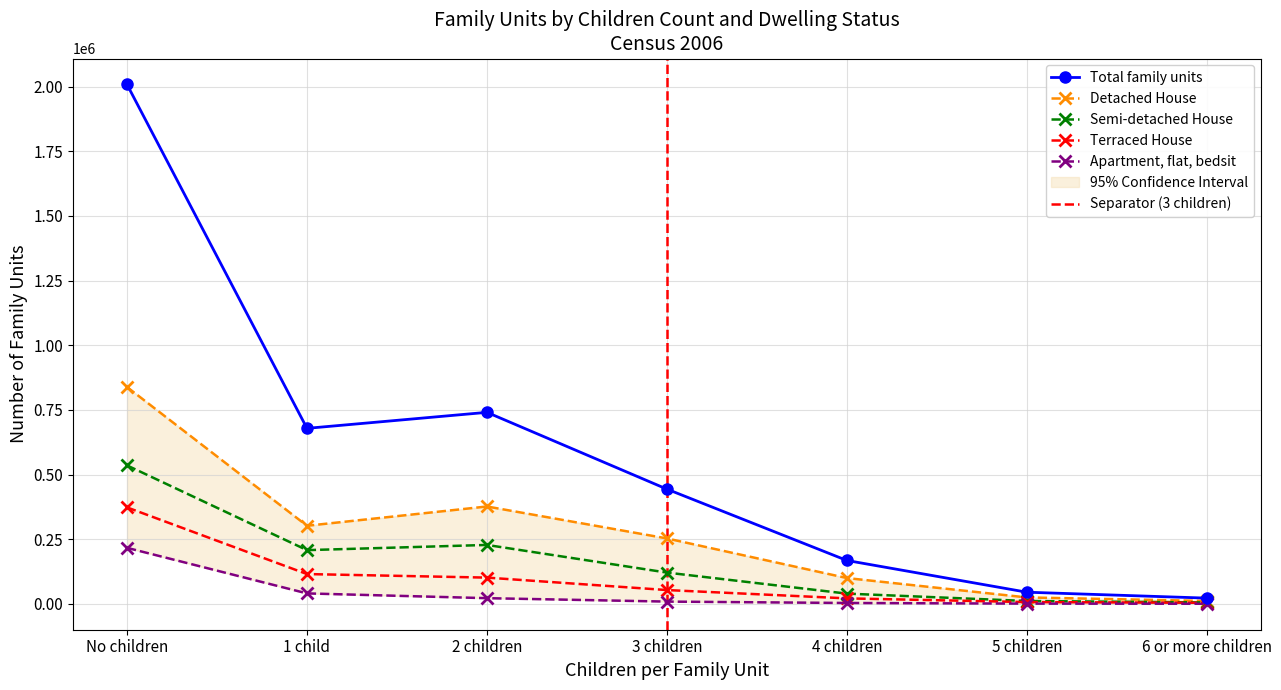

True or false: Total family units has a value of 77531 at 5 children.

False